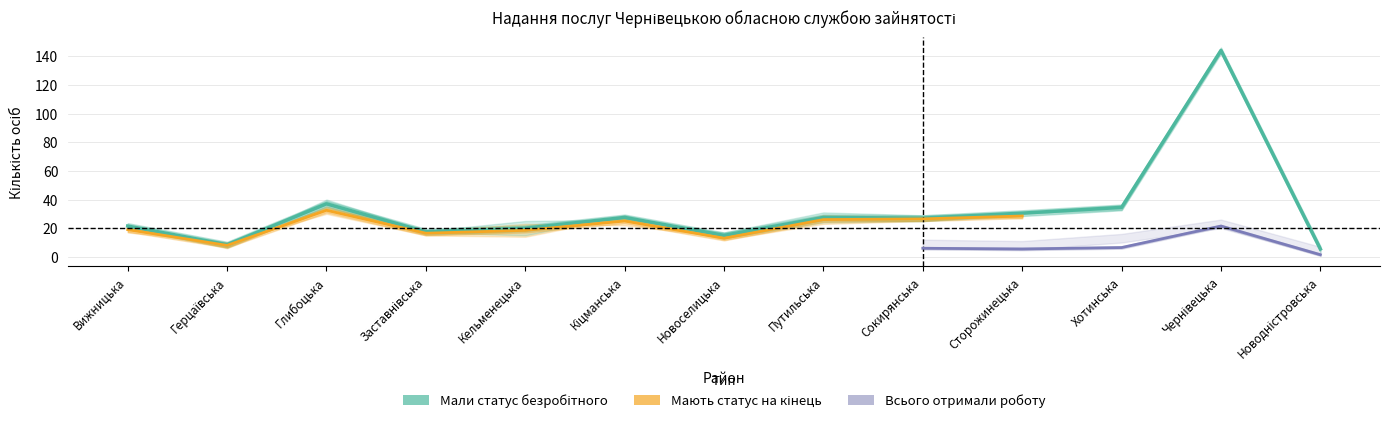

At which category is the sum across all series the highest?

Чернівецька